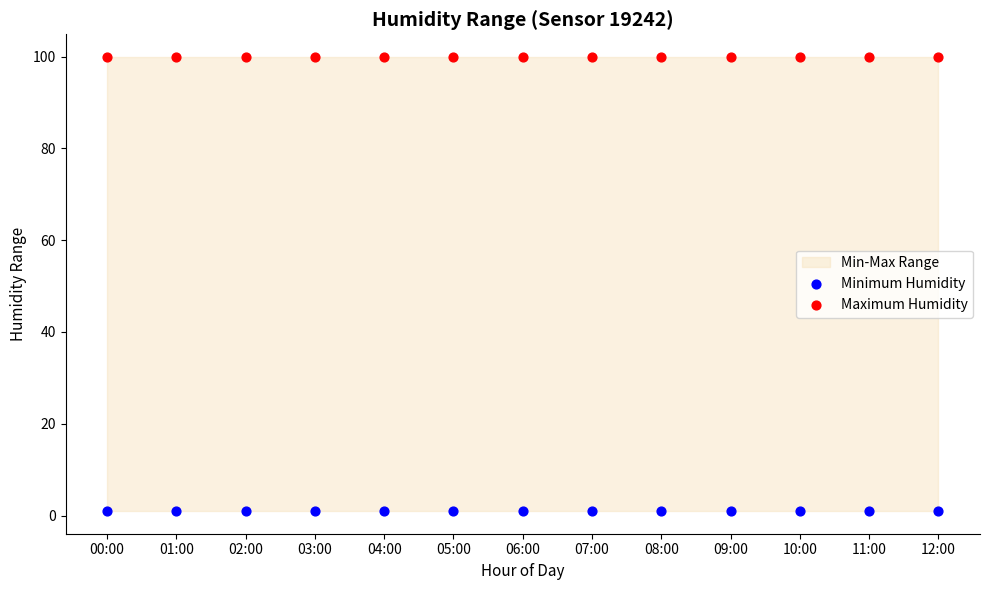

Which series contains the highest Y value?

Maximum Humidity